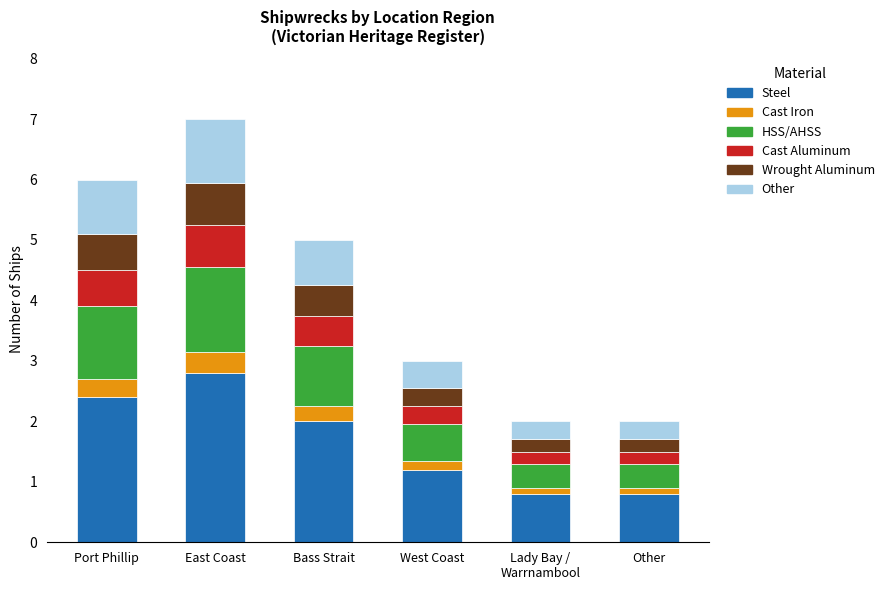

How many bars are there in total?

6